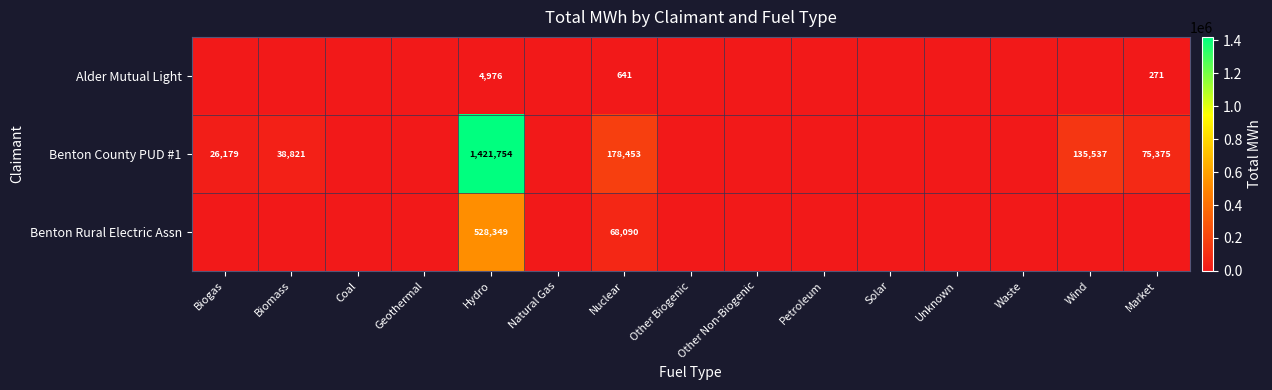

Which series has the widest spread of values?

Benton County PUD #1